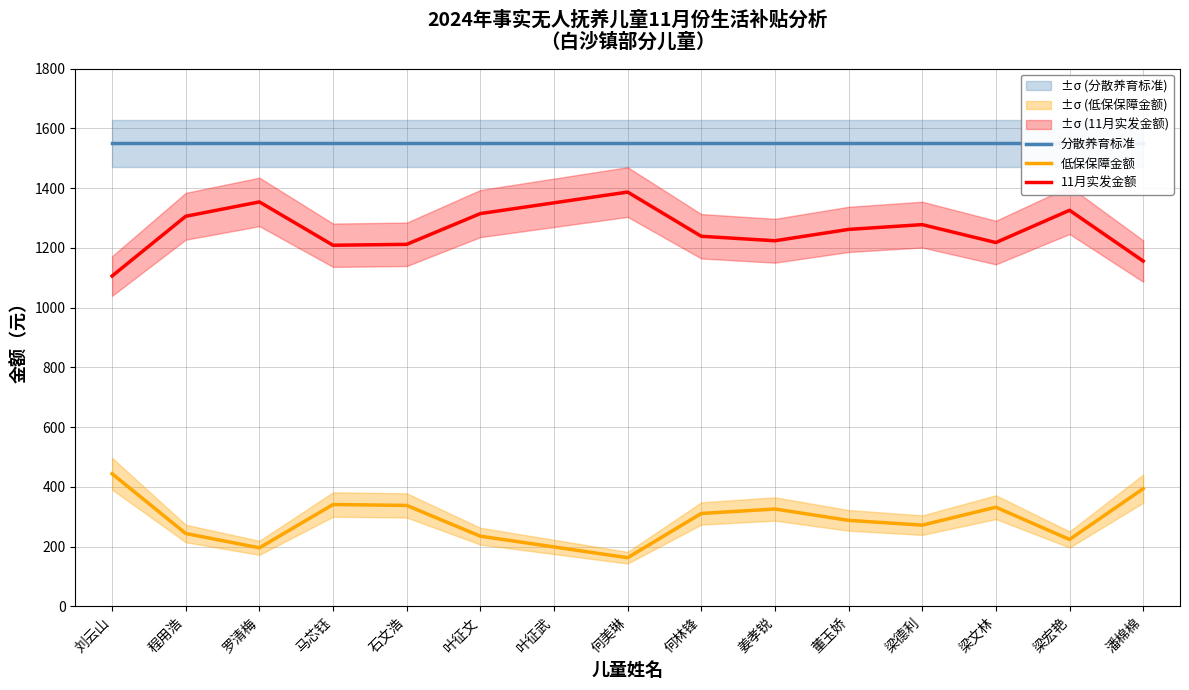

Which series changed the most between 石文浩 and 何林锋?

低保保障金额